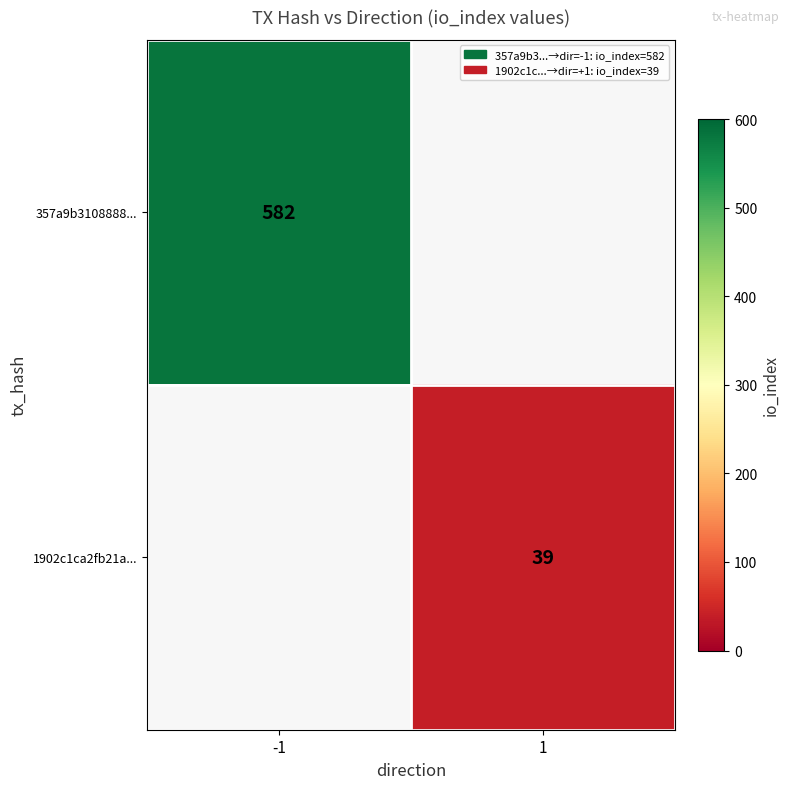

The 1902c1ca2fb21a... series shows 25 at 1. True or false?

False